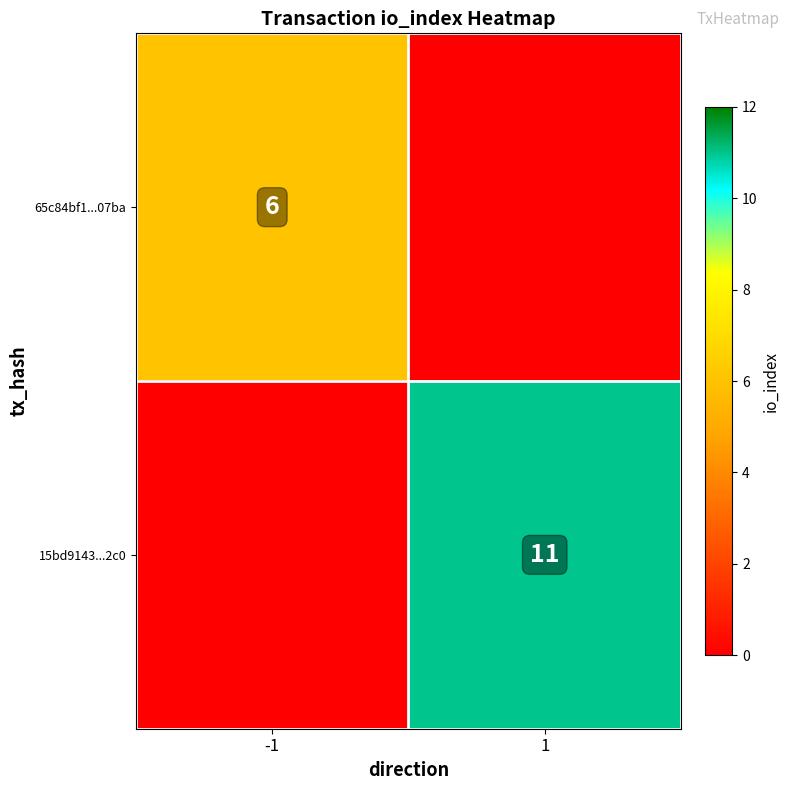

At how many categories does at least one series exceed 9?

1